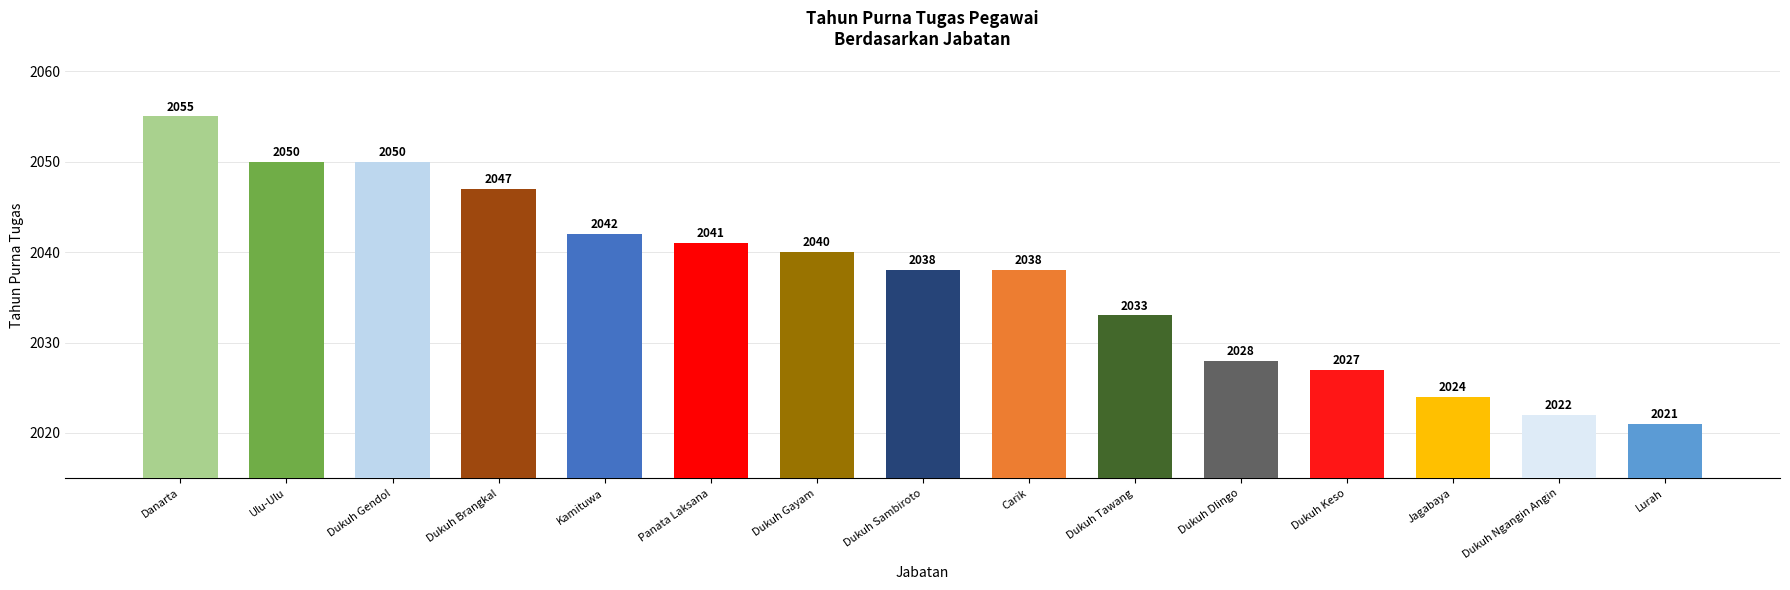

What is the ratio of the value at Panata Laksana to the value at Dukuh Gayam?

1.0